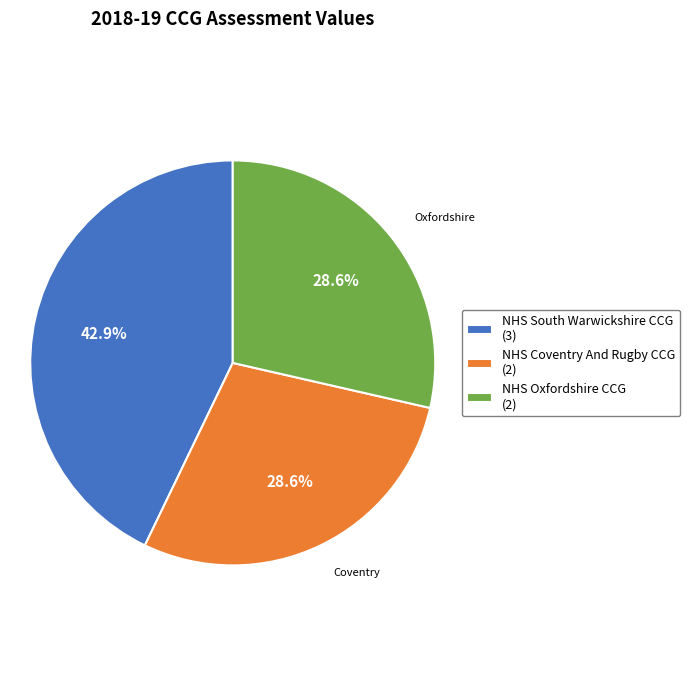

Is there any slice that represents more than half of the pie?

No